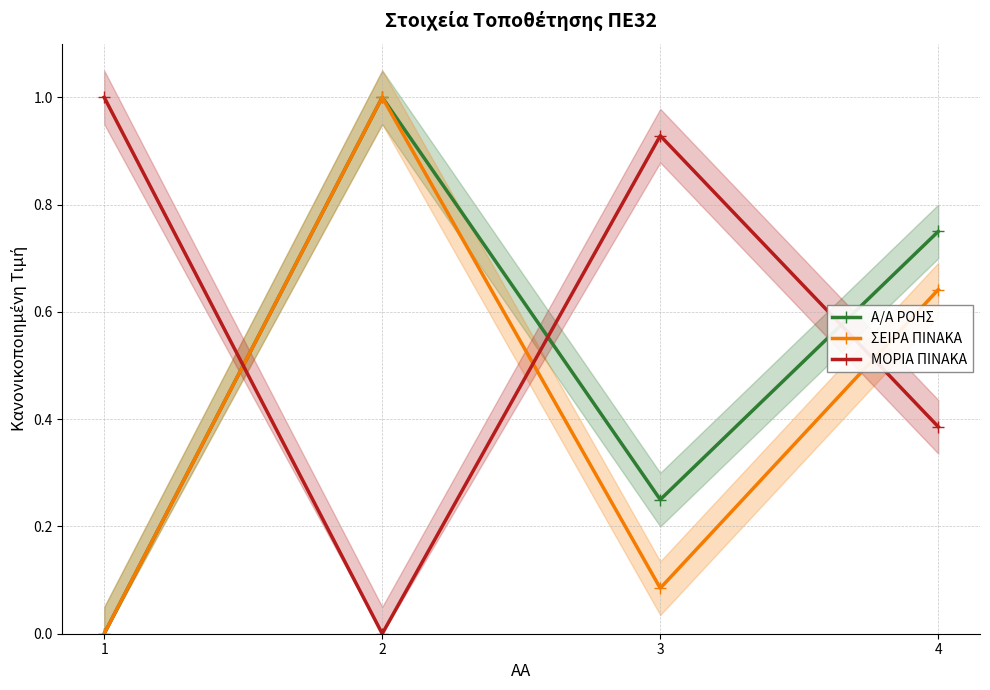

Count the number of data series in this chart.

3